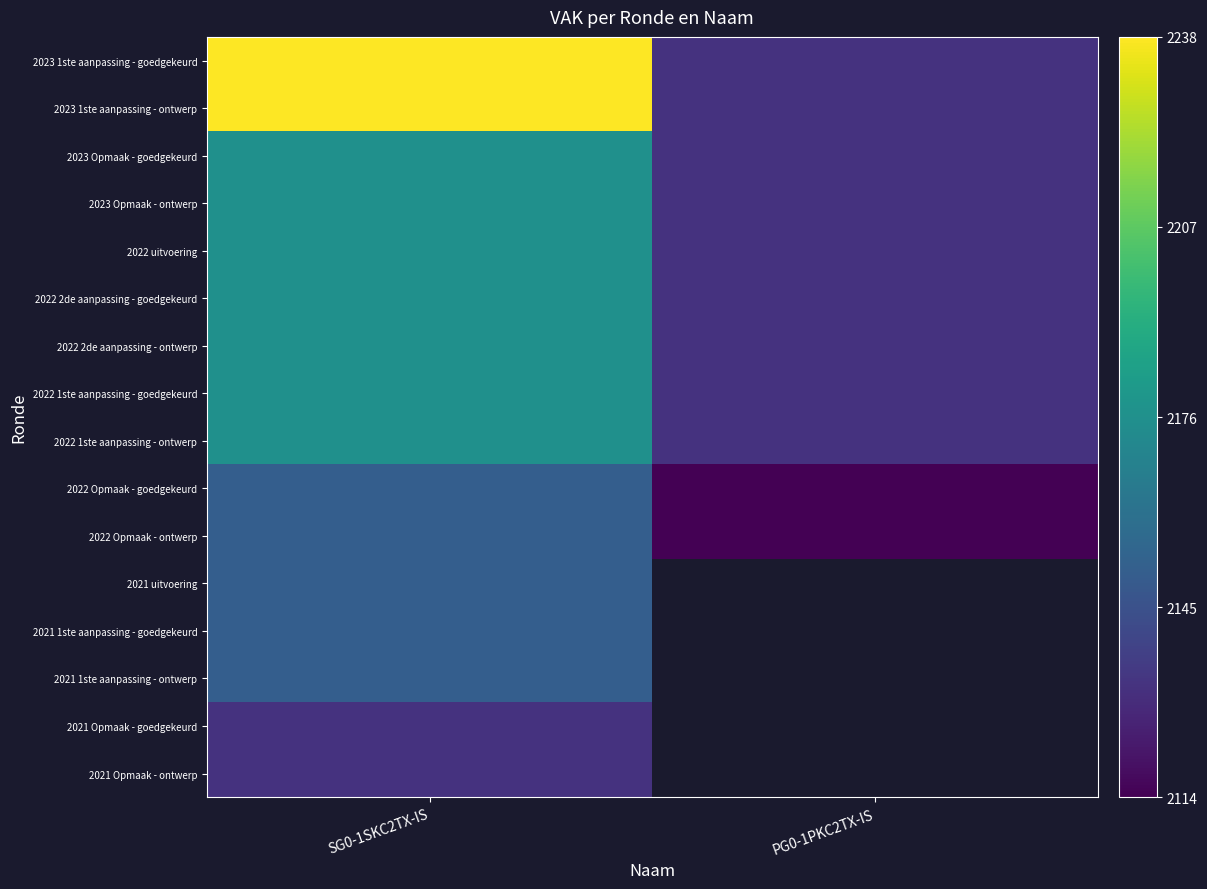

At which category does the chart reach its minimum across all series?

PG0-1PKC2TX-IS